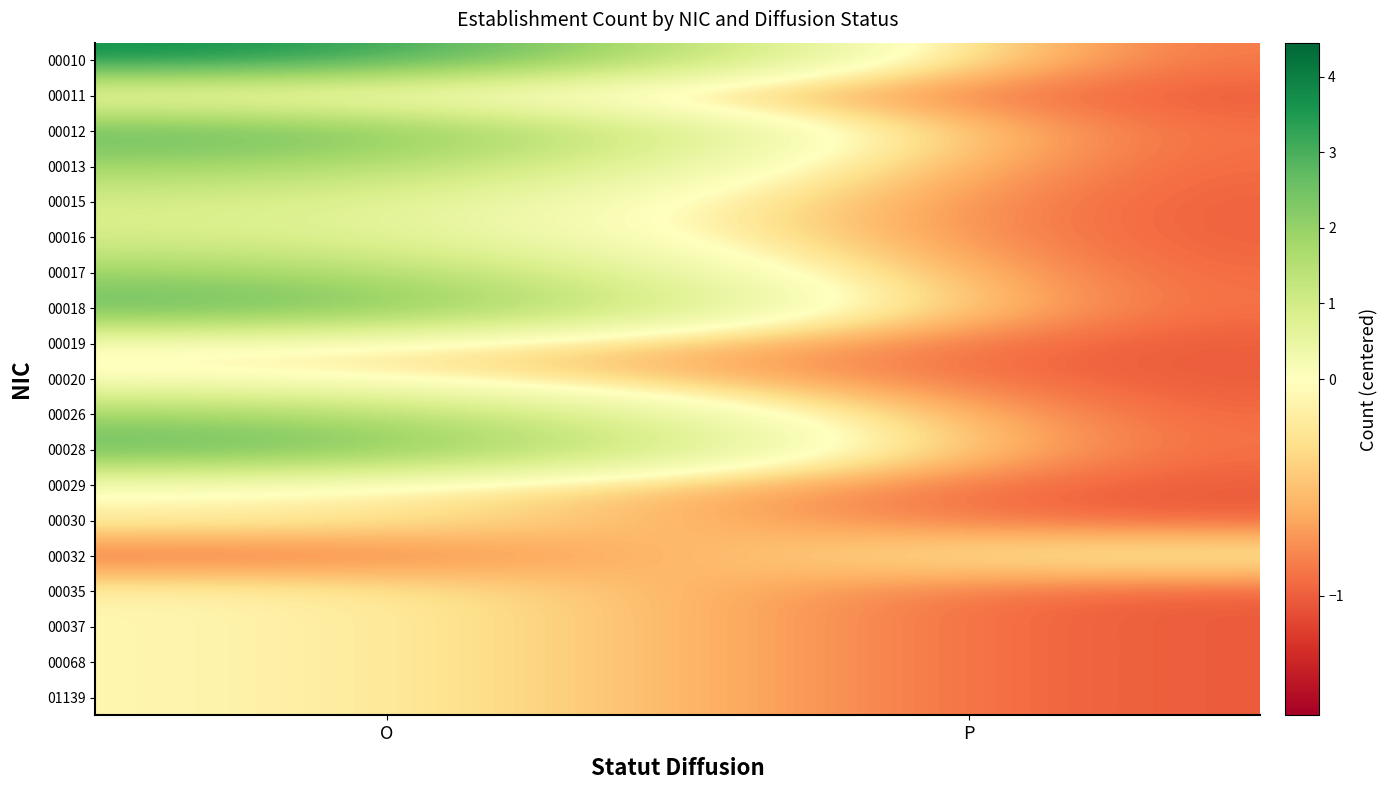

List the series in order of their peak value, lowest first.

00011, 00019, 00020, 00029, 00030, 00032, 00035, 00037, 00068, 01139, 00015, 00016, 00013, 00017, 00026, 00012, 00018, 00028, 00010